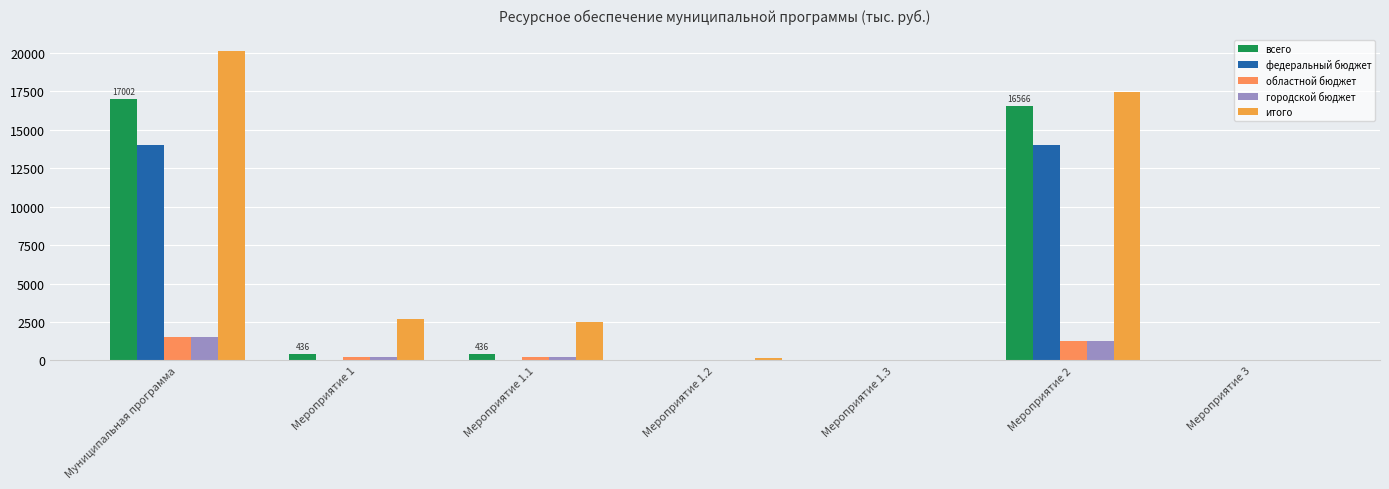

Is it true that итого equals 20149.3 at Муниципальная программа?

True